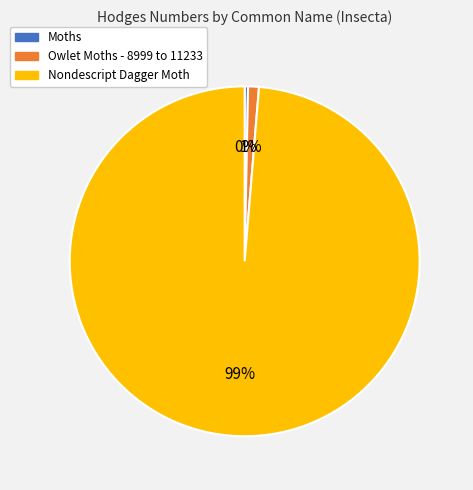

To the nearest percent, what is the combined percentage of Moths and Nondescript Dagger Moth?

99%